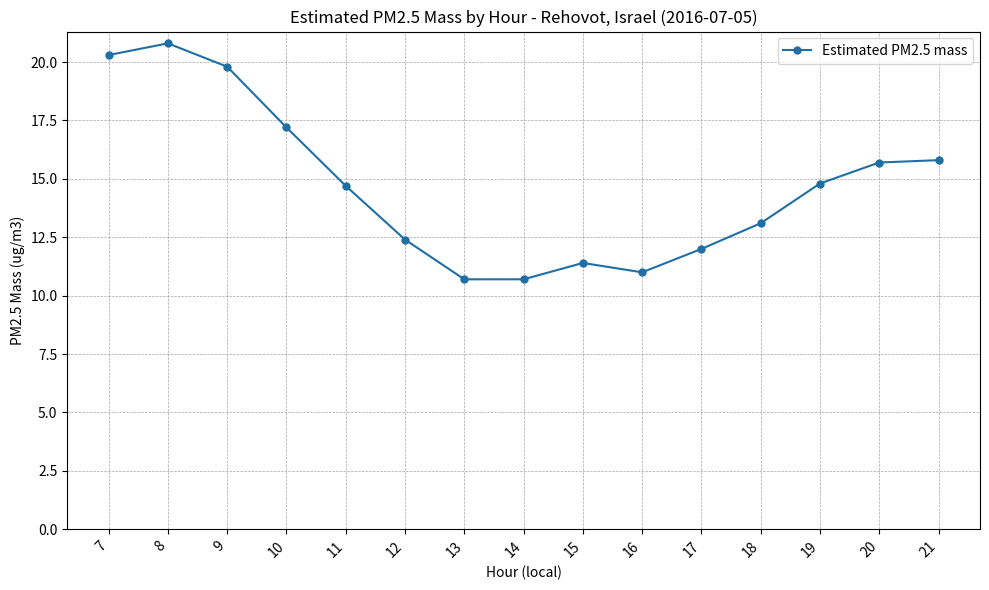

What is the difference between the values at 10 and 13?

6.5